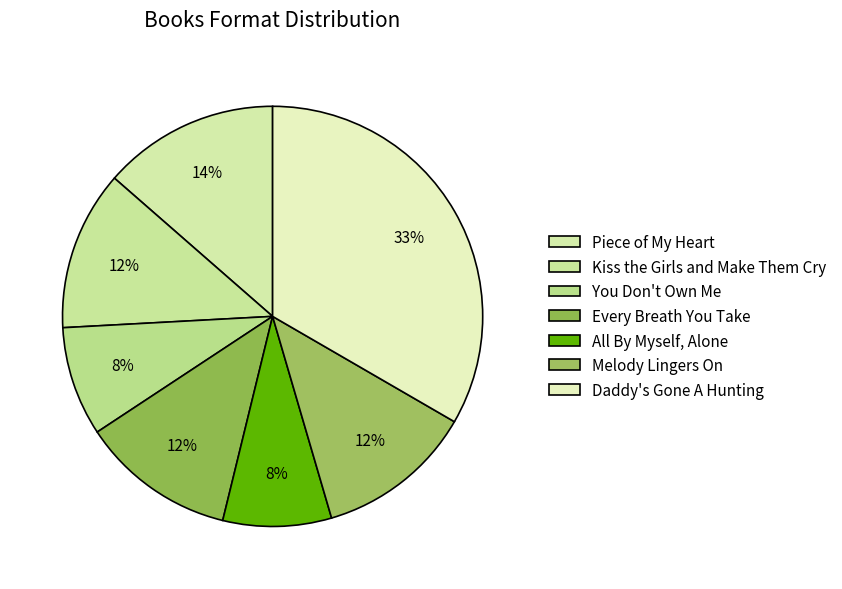

To the nearest percent, what is the average slice percentage?

14%